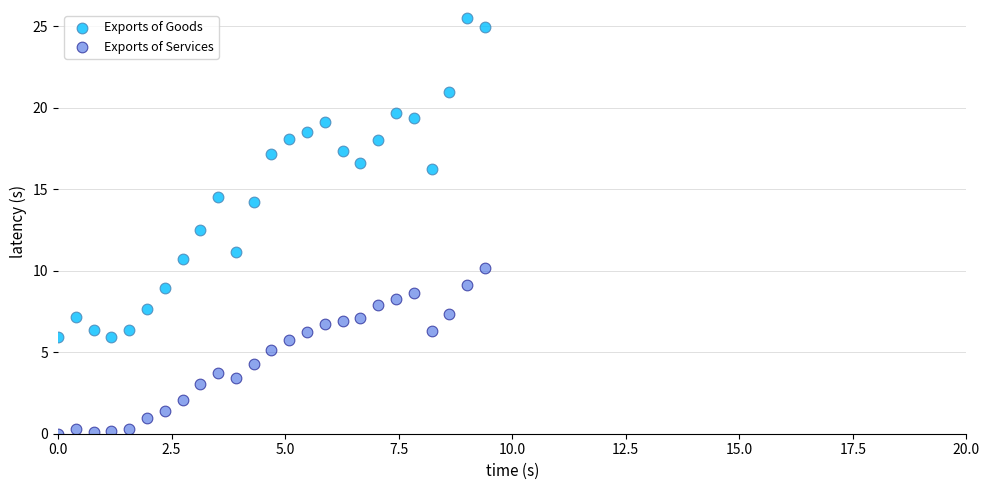

Which series reaches the minimum Y coordinate?

Exports of Services